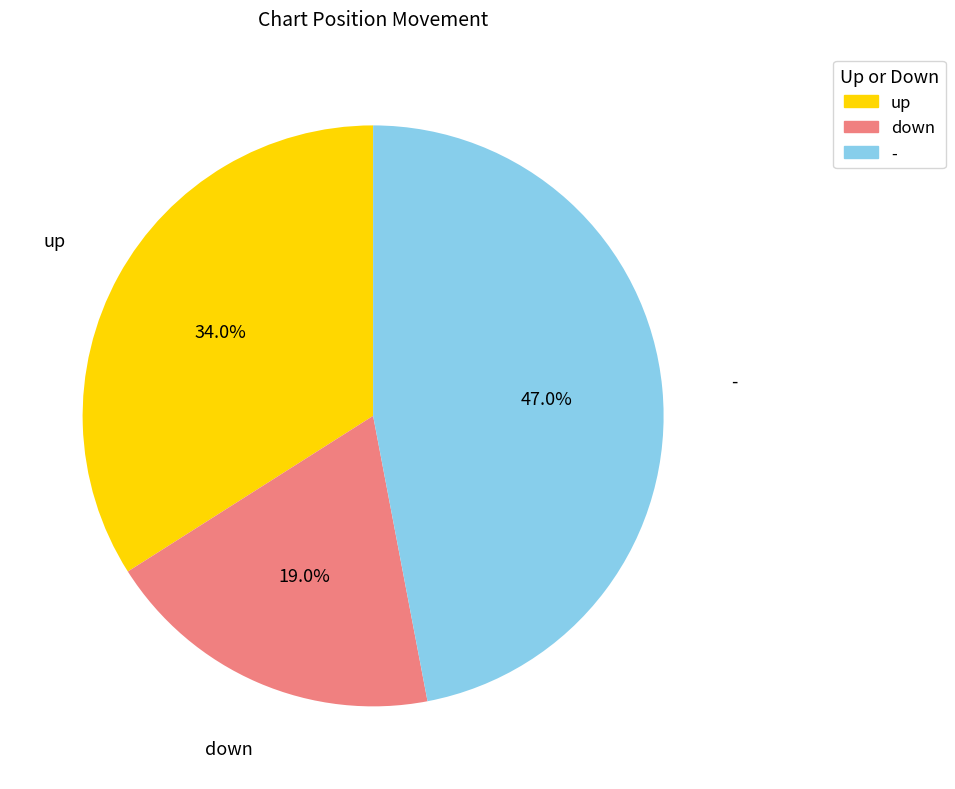

What is the largest slice in the pie chart?

-